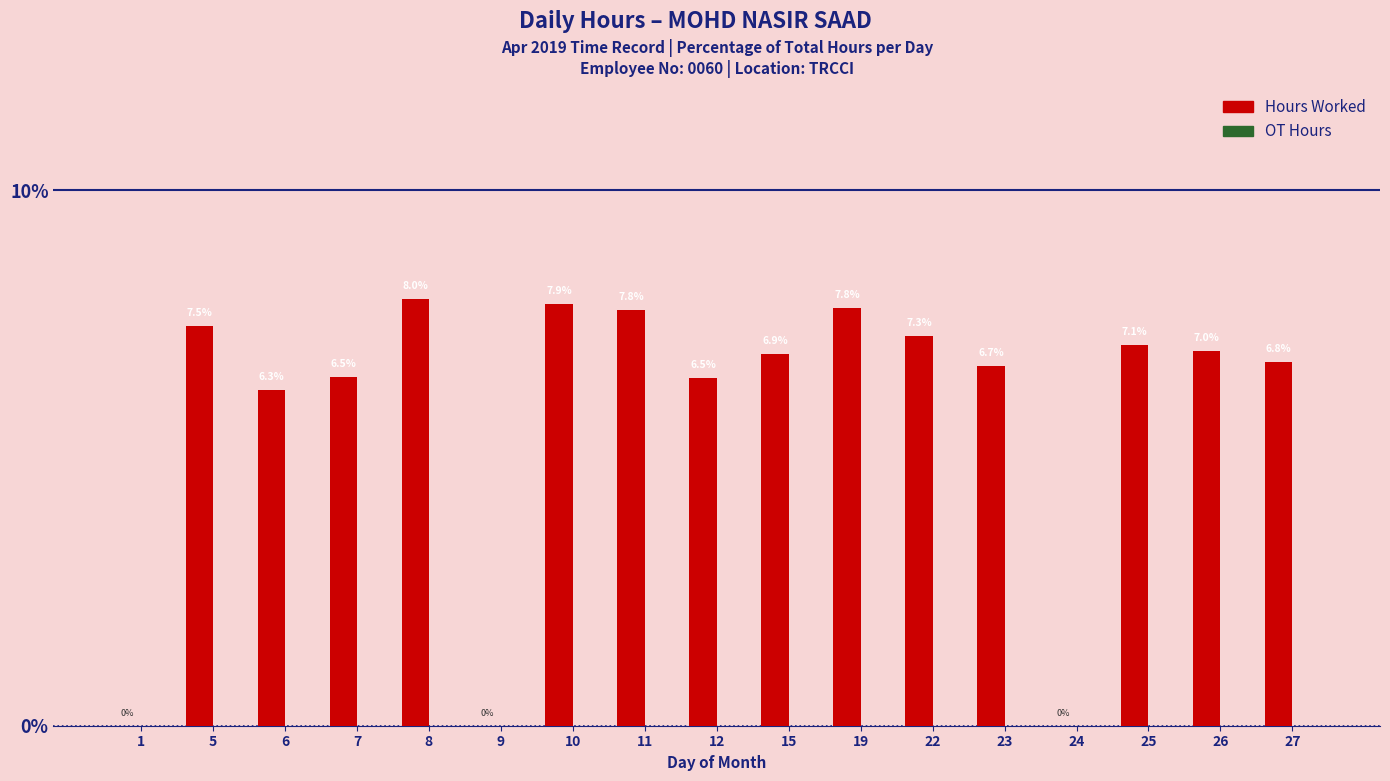

At which category does the chart reach its peak across all series?

8